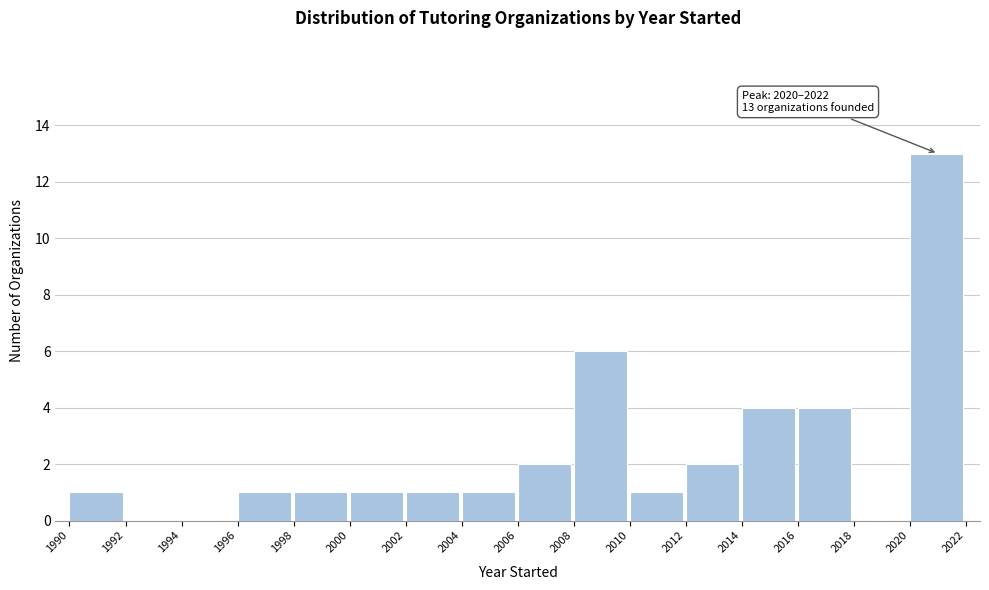

Which range on the x-axis has the tallest bar?

2020 to 2022